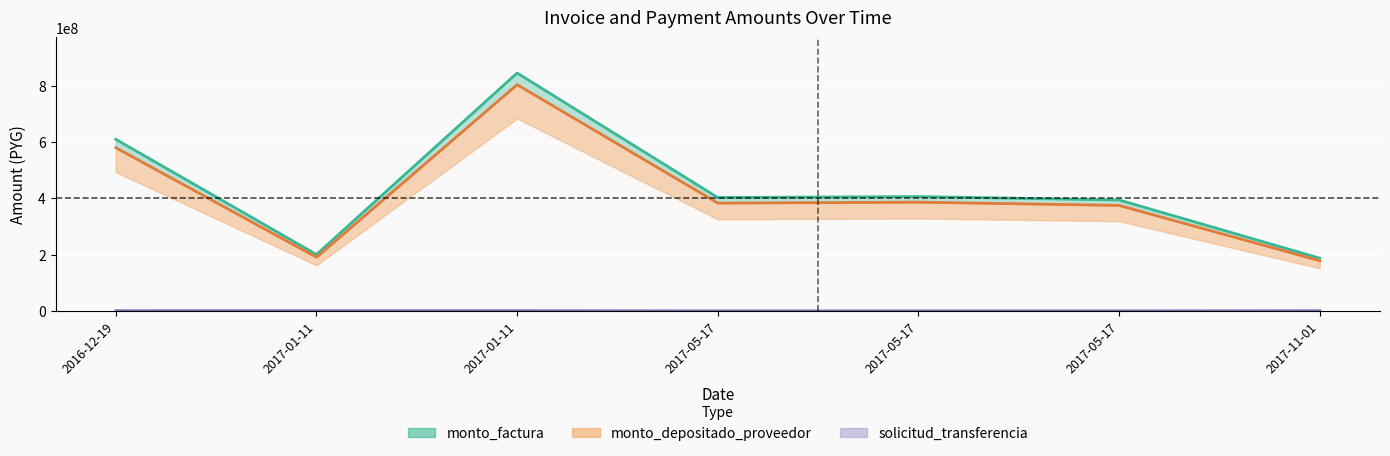

Which series has the largest range (max minus min)?

monto_factura